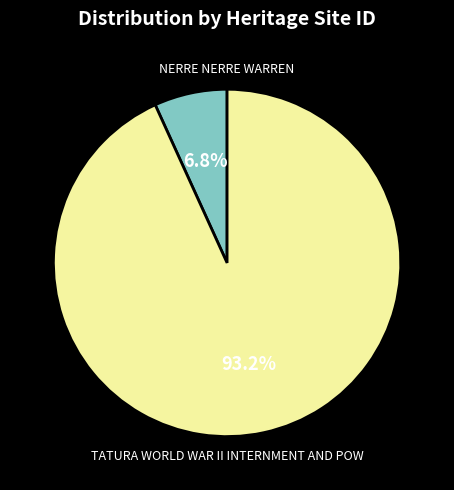

Is it true that NERRE NERRE WARREN is 7% of the pie?

True